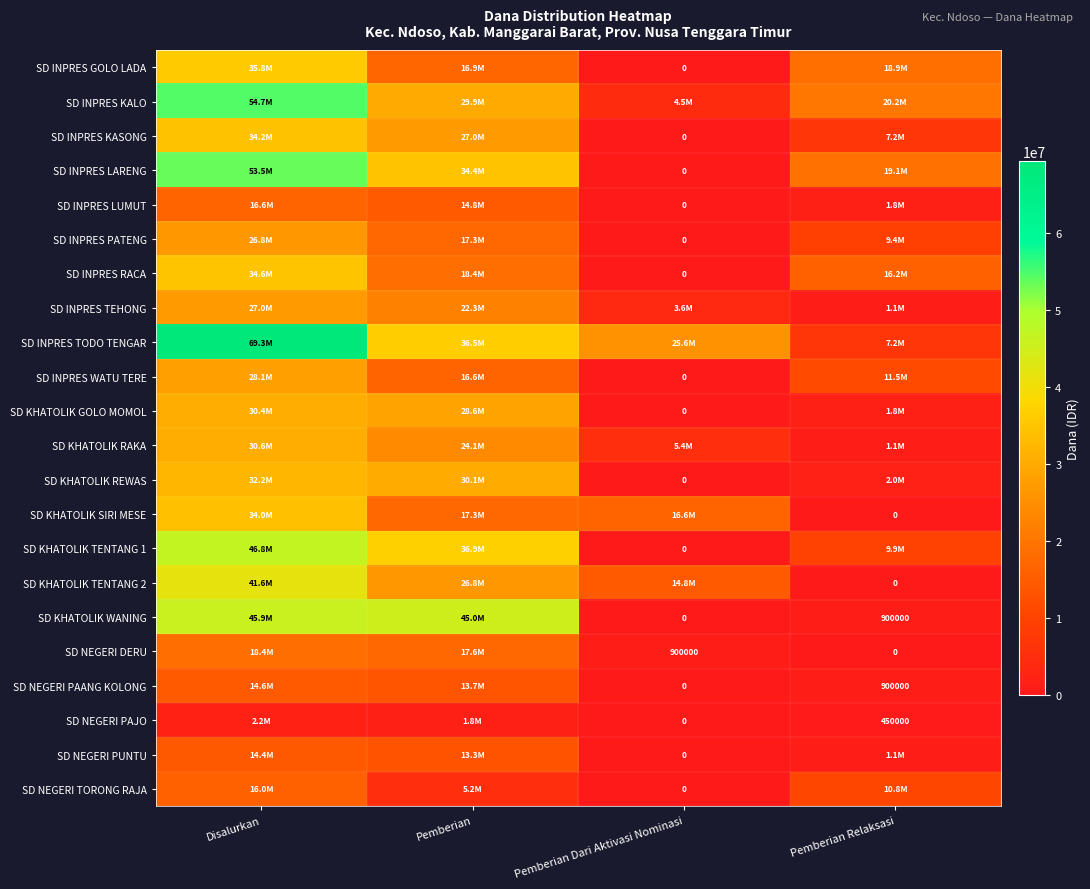

The value of SD NEGERI PAANG KOLONG at Pemberian Relaksasi is 1354832. True or false?

False